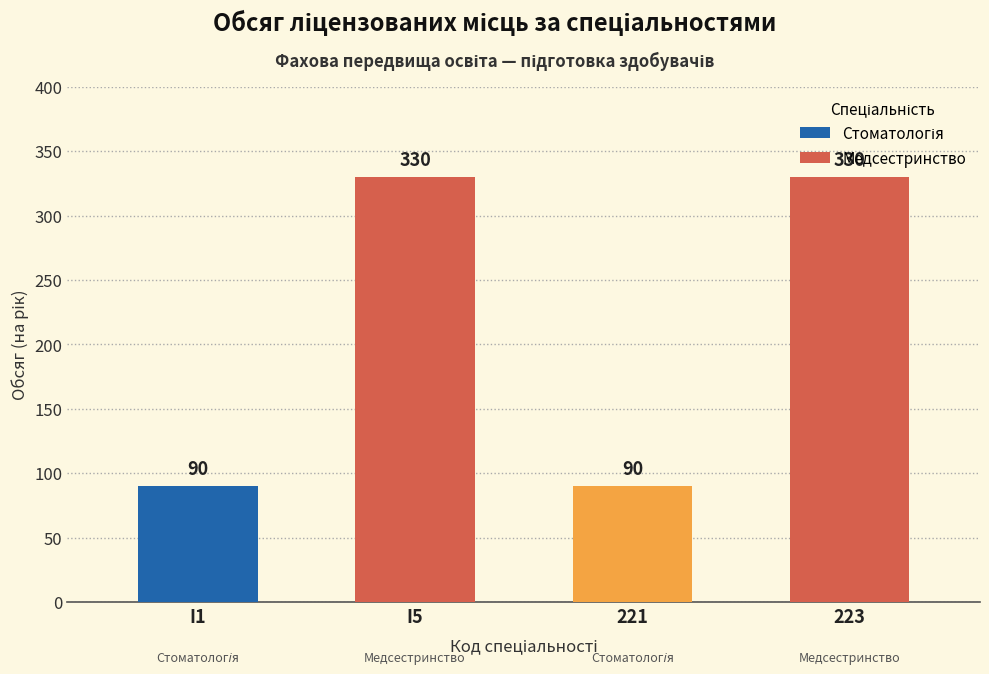

What is the label of the 2nd bar from the right?

221